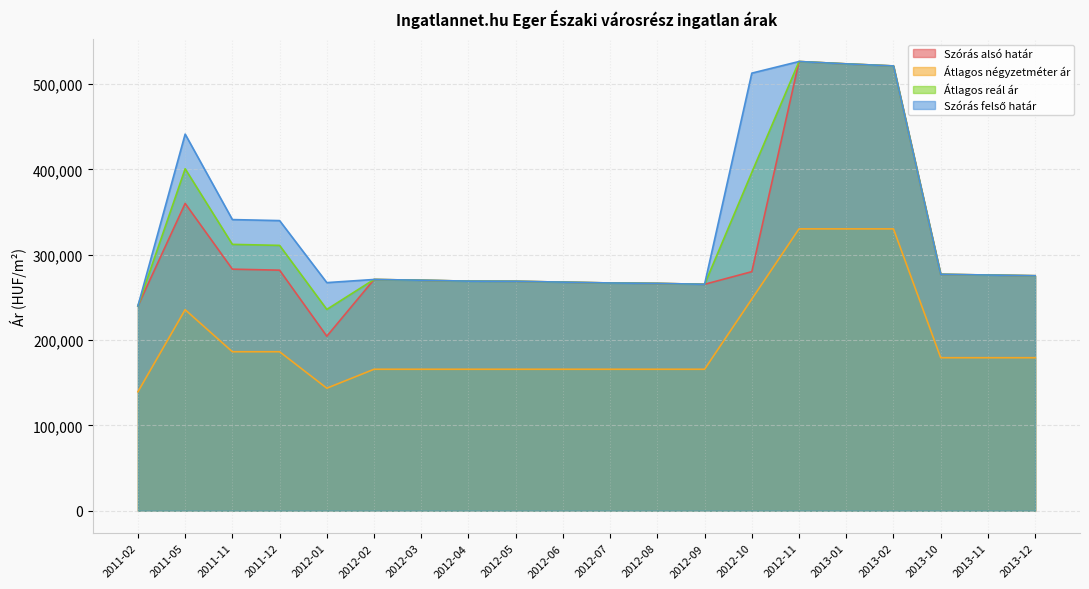

Which series has the largest total across all categories?

Szórás felső határ